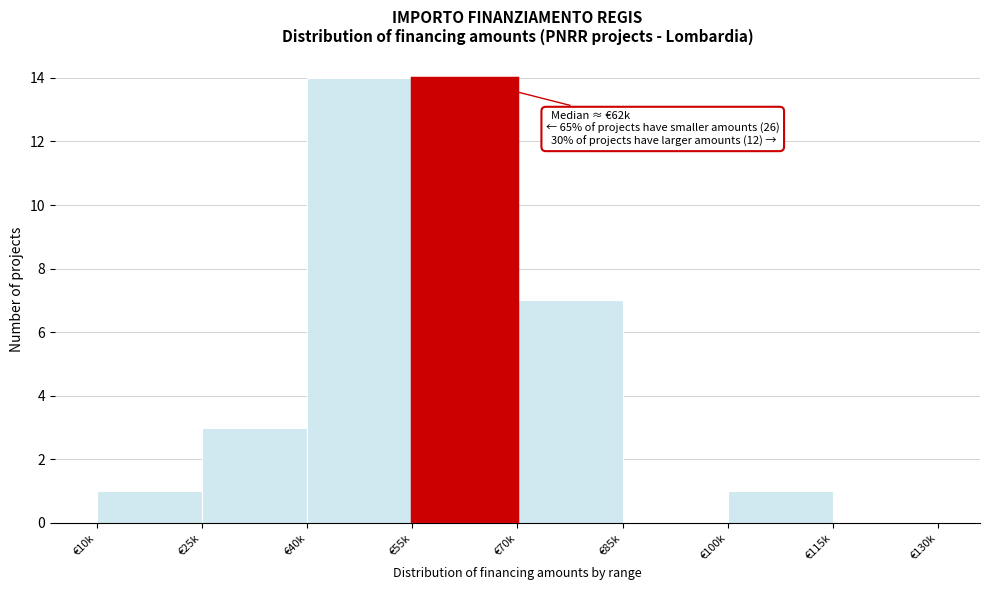

Reading right to left, list all the values displayed in this chart.

€115k=0	€100k=1	€85k=0	€70k=7	€55k=14	€40k=14	€25k=3	€10k=1